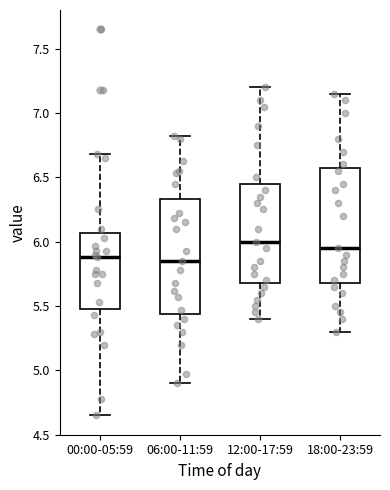

Where does the upper whisker of the box for 00:00-05:59 end on the y-axis? The values are not printed on the chart, so give them approximately, as read against the axis.

6.70